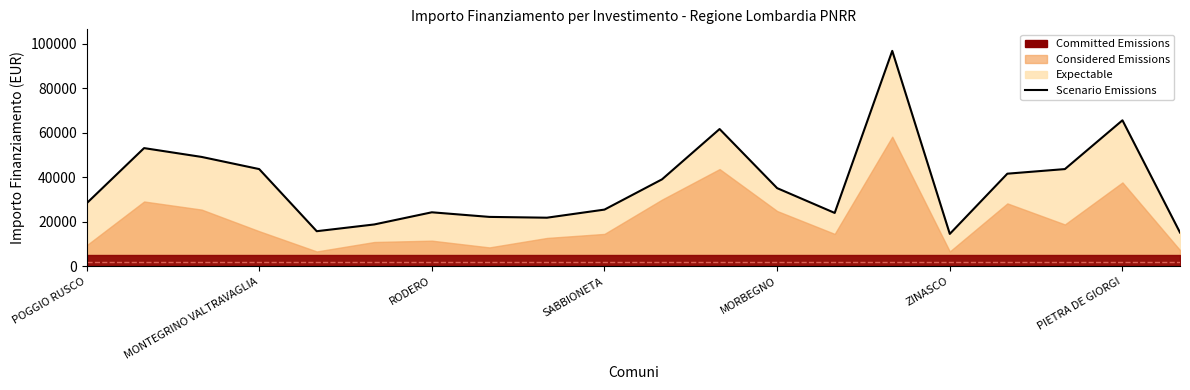

Approximately how many times larger is the value at 12 compared to 17?

0.8